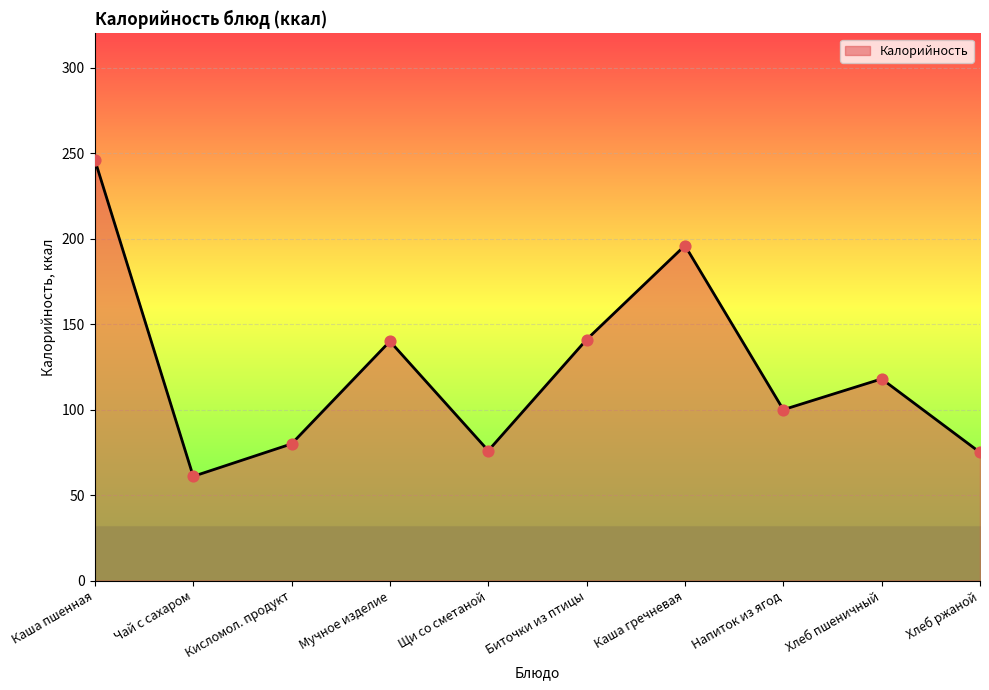

What is the change in value from Мучное изделие to Хлеб пшеничный?

-22